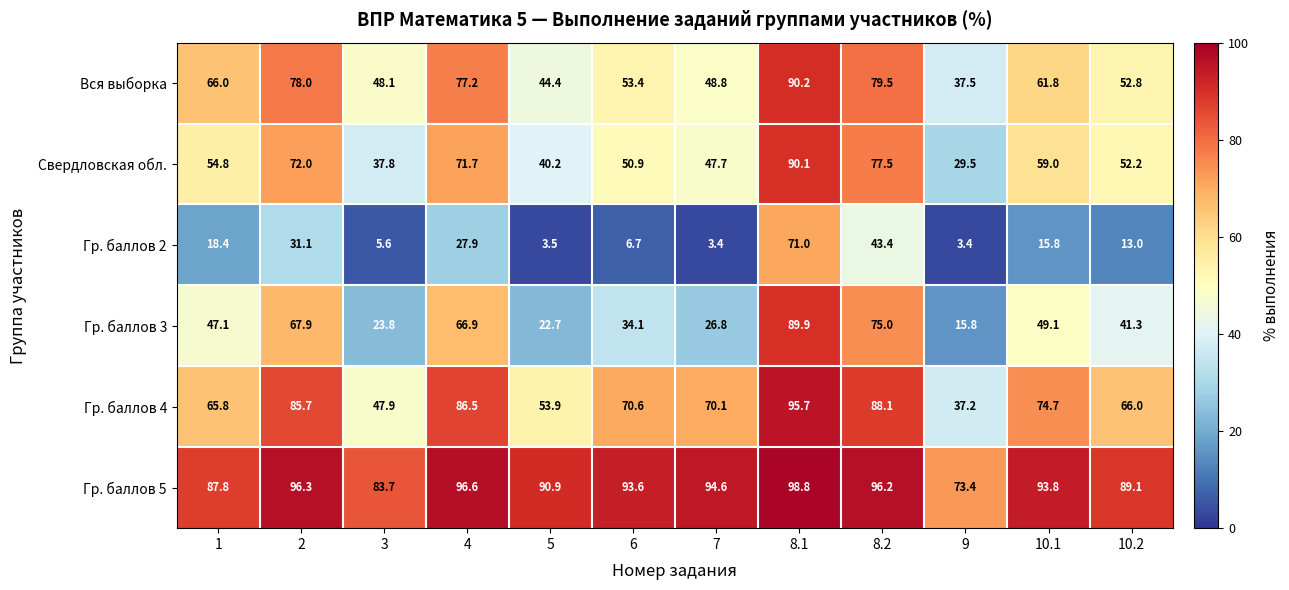

What is the difference between the maximum and second lowest values in the Вся выборка series?

45.8